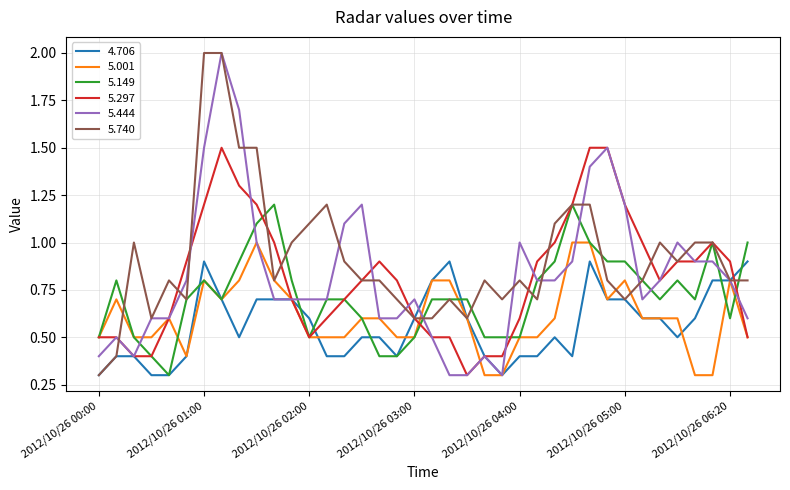

Which series has the largest total across all categories?

5.740